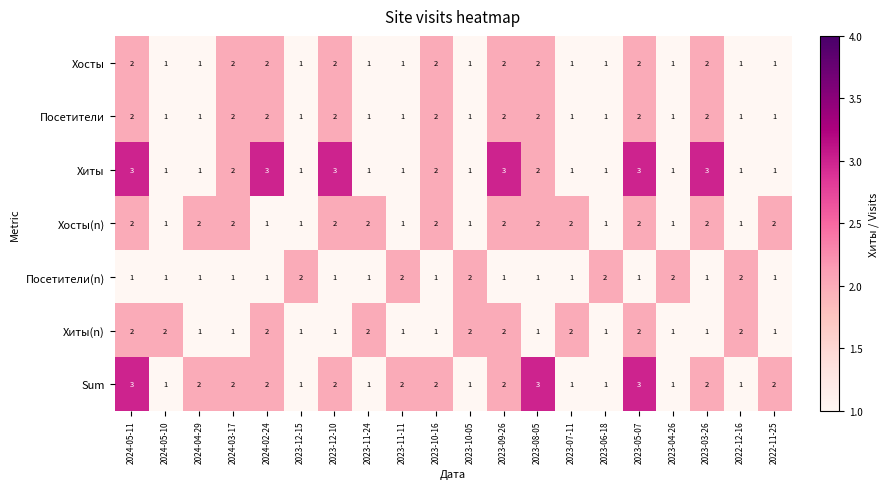

At which label does Sum first exceed 2?

2024-05-11